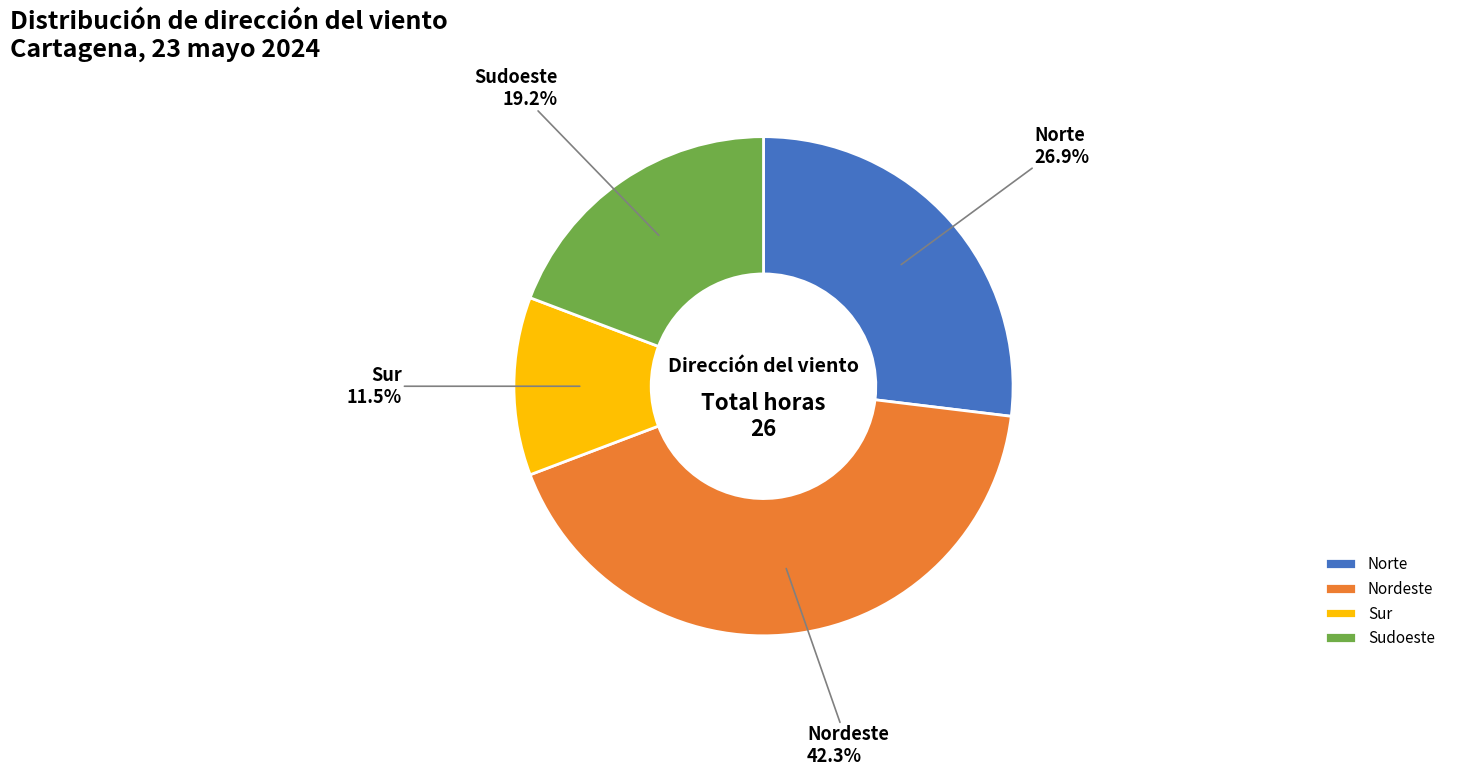

How much of the chart is everything except Norte?

73.1%